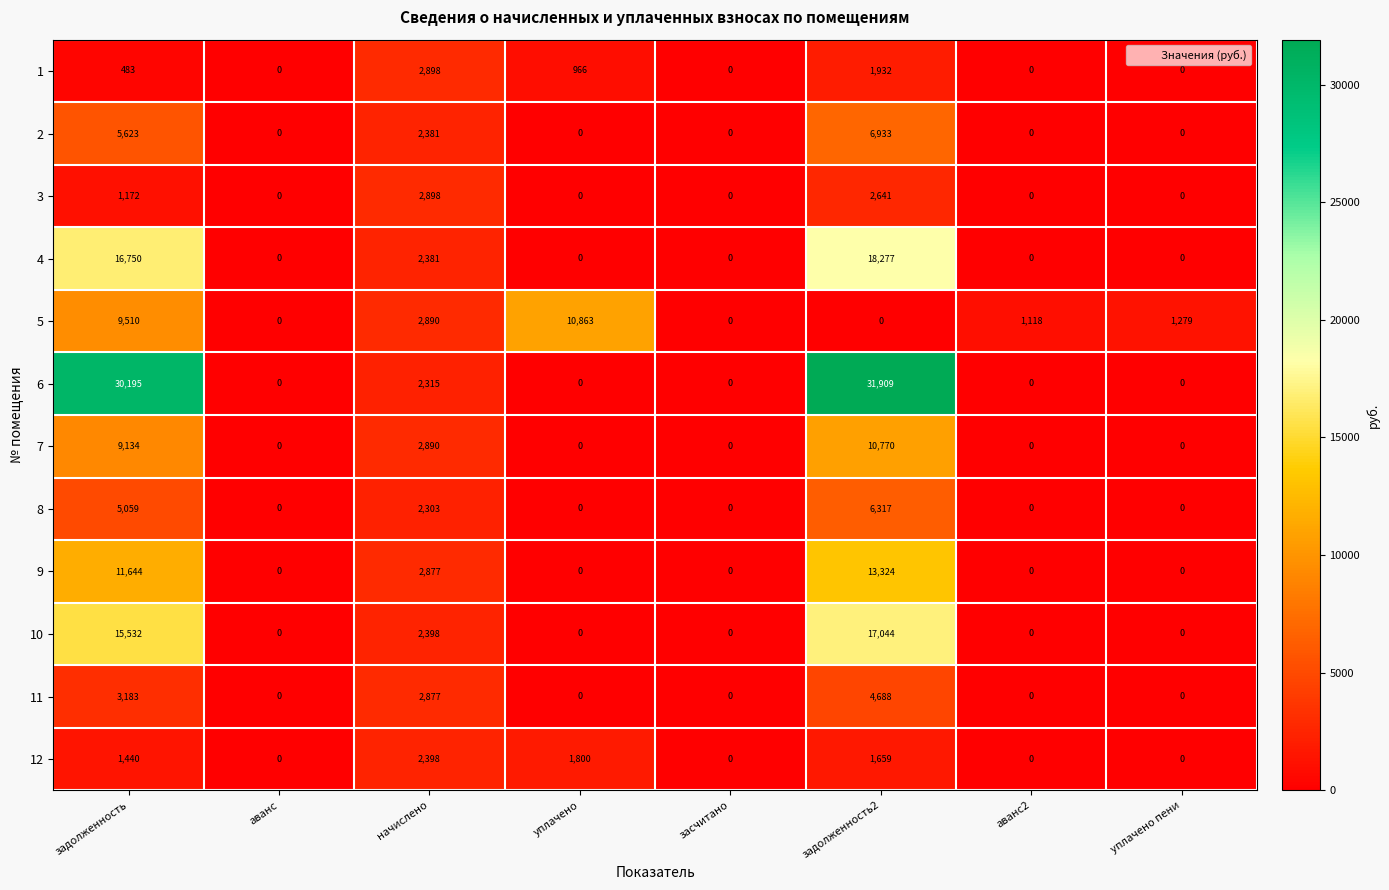

Which series has the largest range (max minus min)?

6